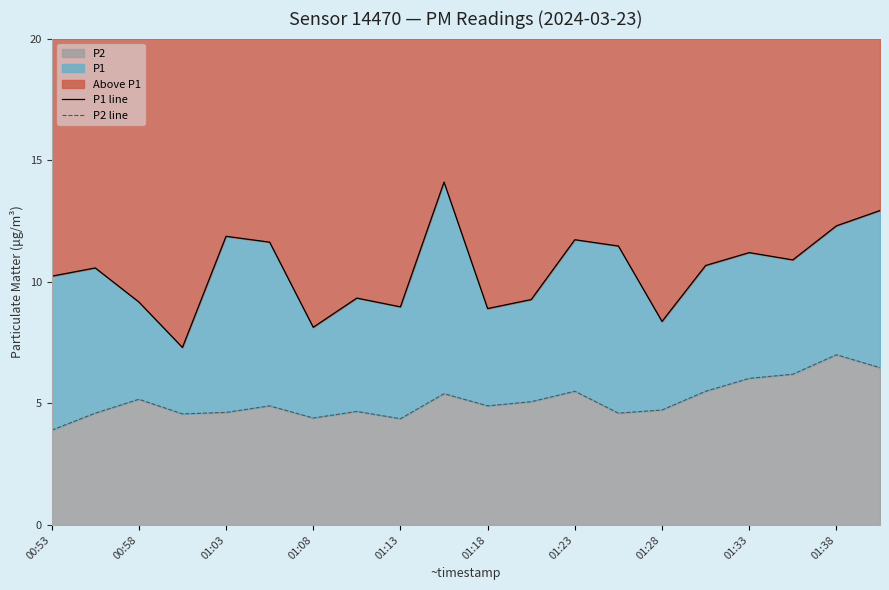

True or false: P2 line has a value of 5.1 at 11.

True